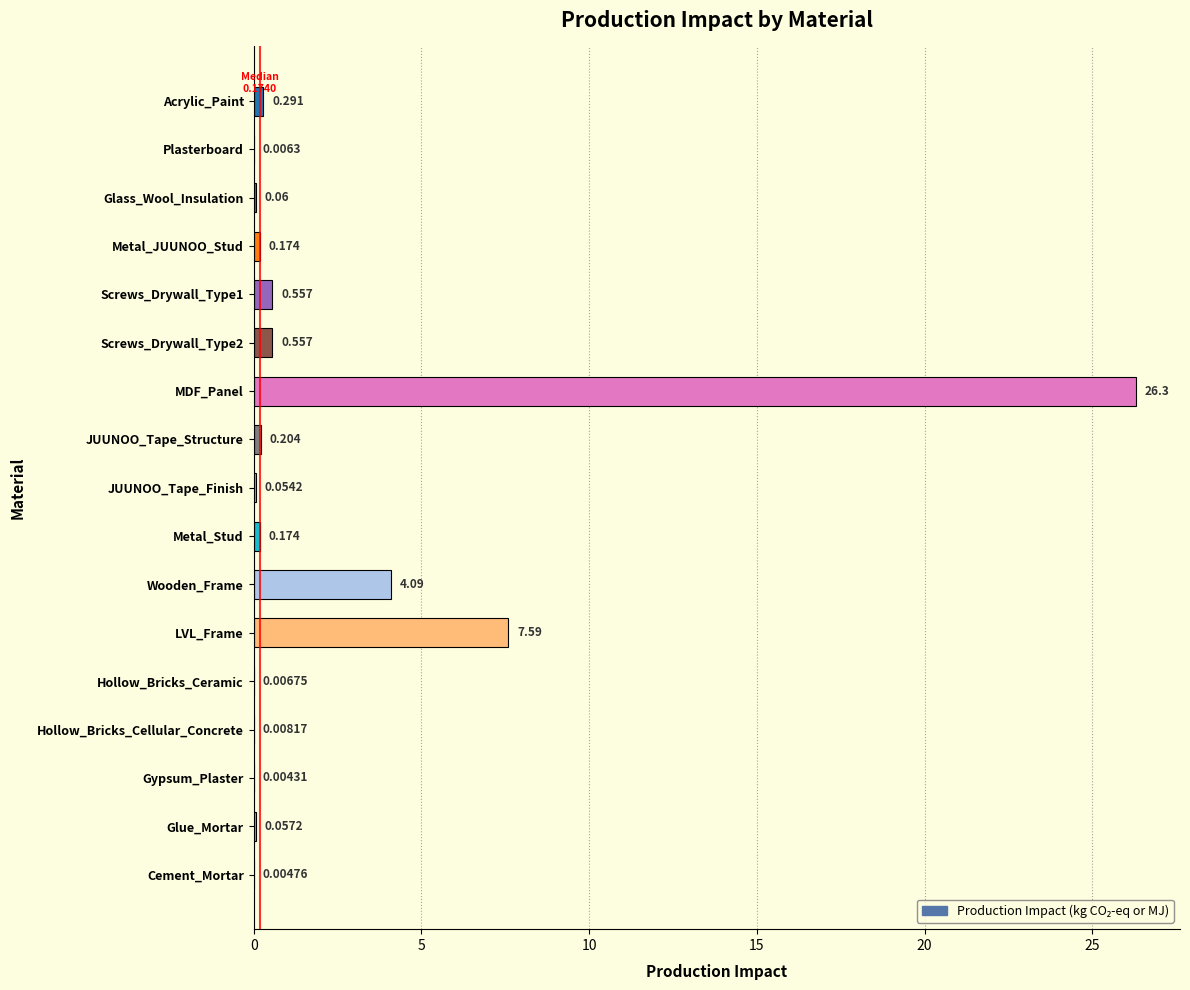

At which category does the chart reach its peak across all series?

MDF_Panel